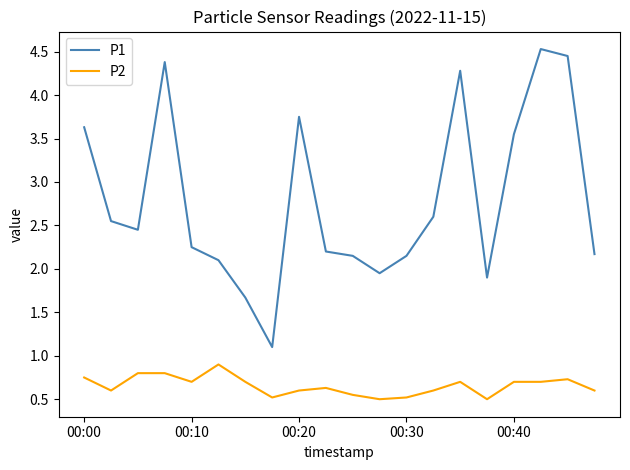

True or false: P2 and P1 cross at least once.

False